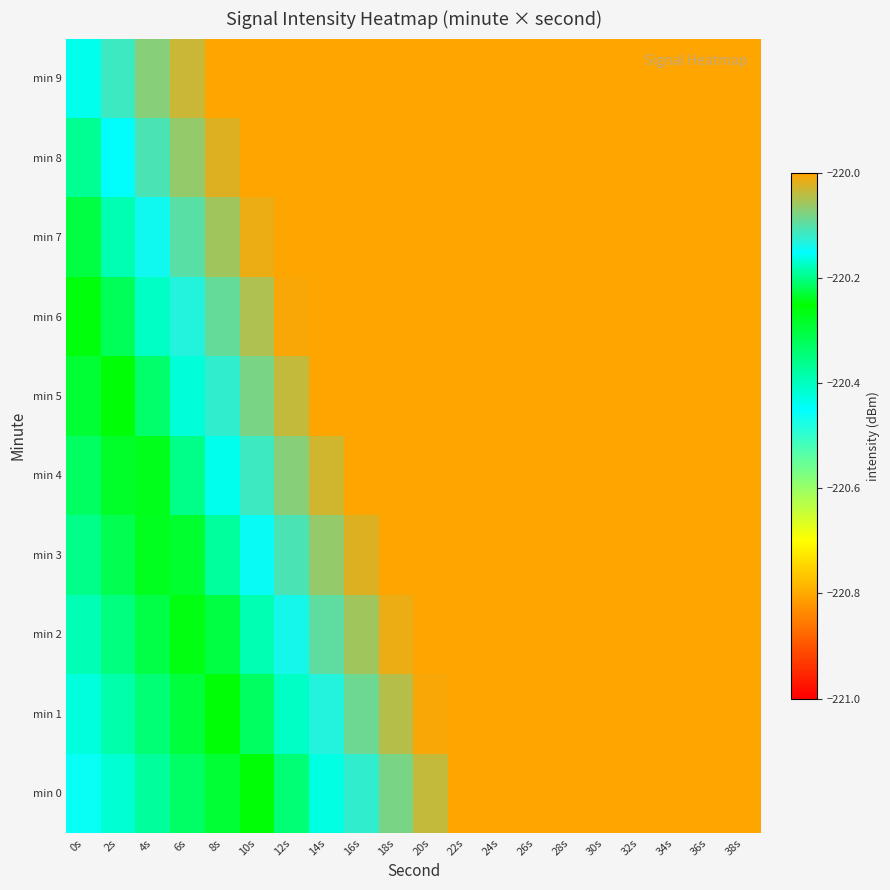

What is the maximum value shown in the chart?

-219.4